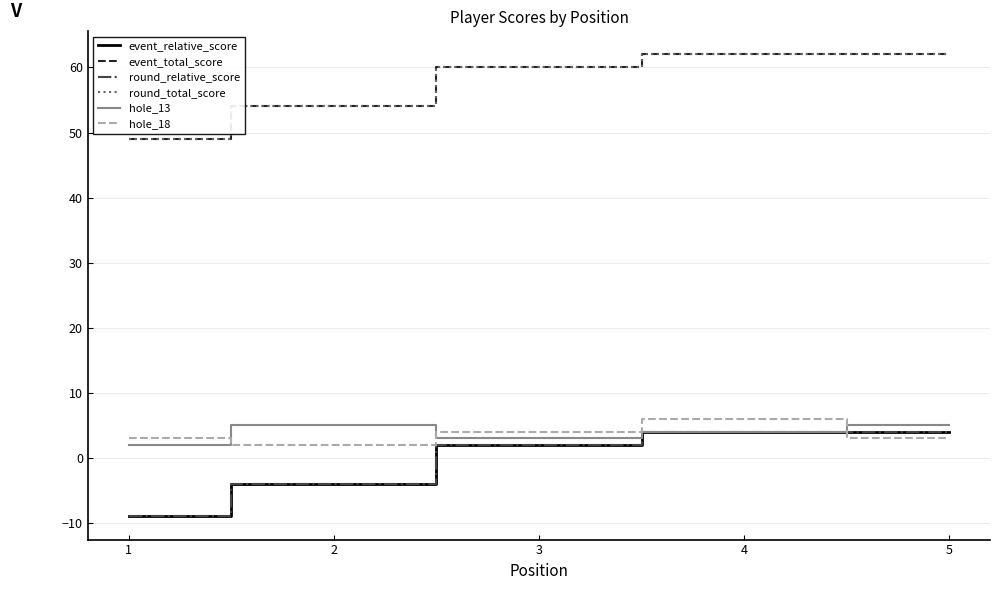

What is the difference between the hole_18 values at 2 and 4?

4